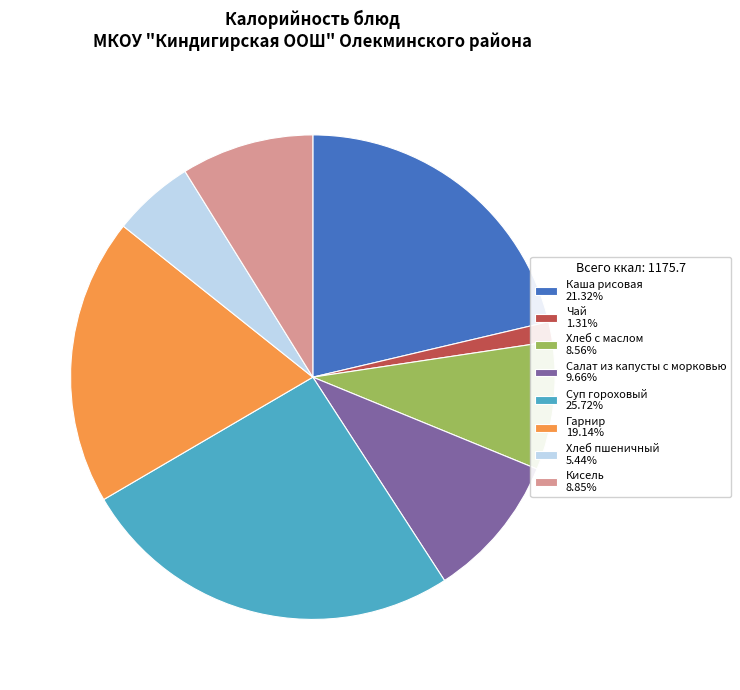

Does Гарнир 19.14% account for over 50% of the chart?

No